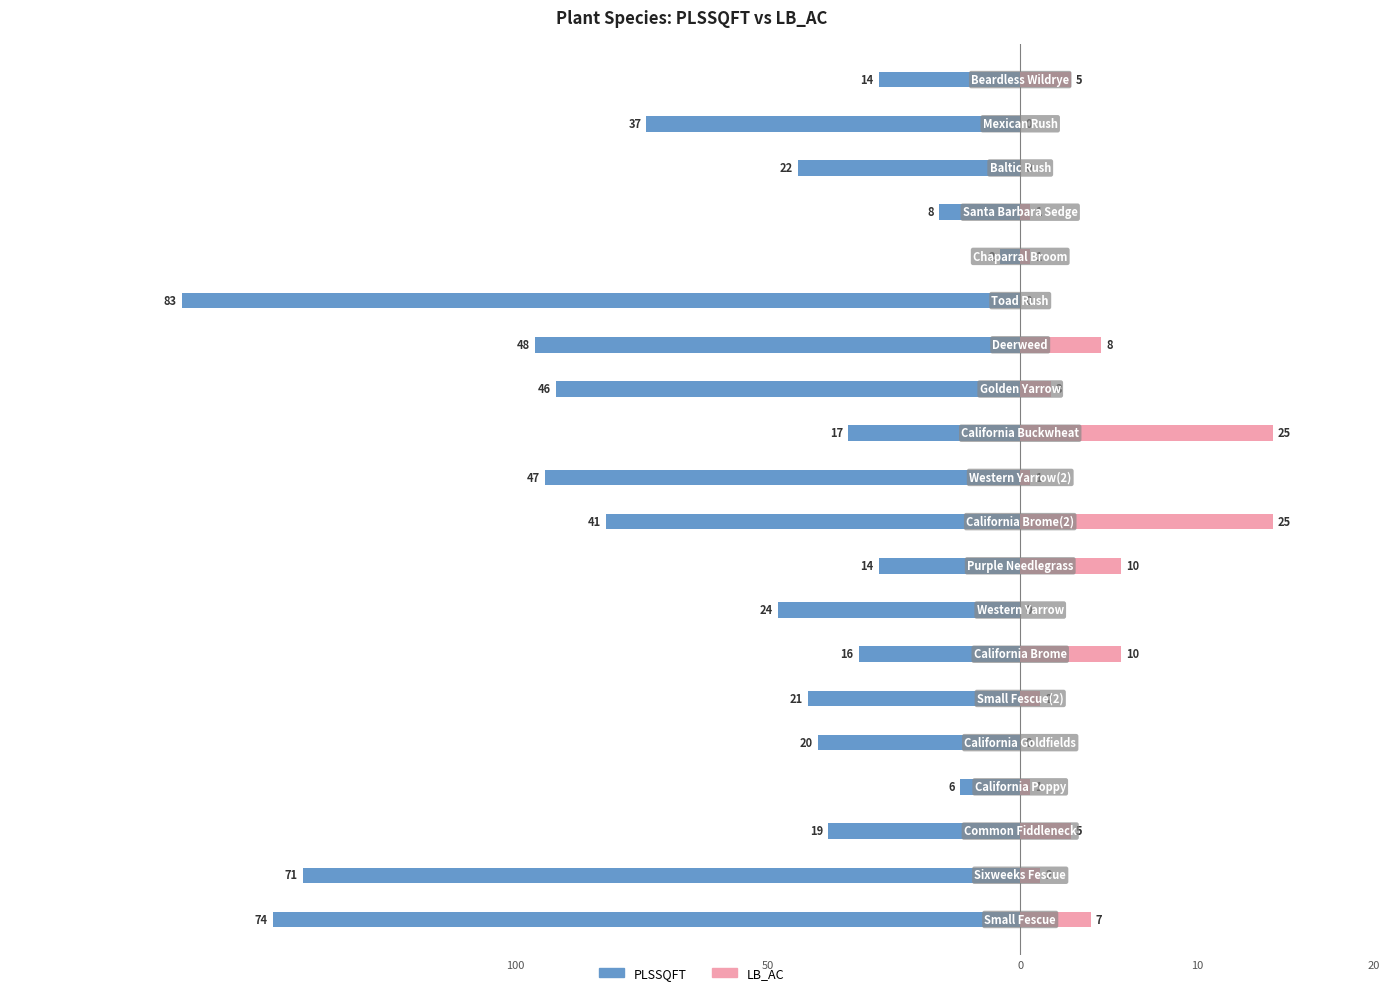

What is the difference between the highest and lowest values at 17?

22